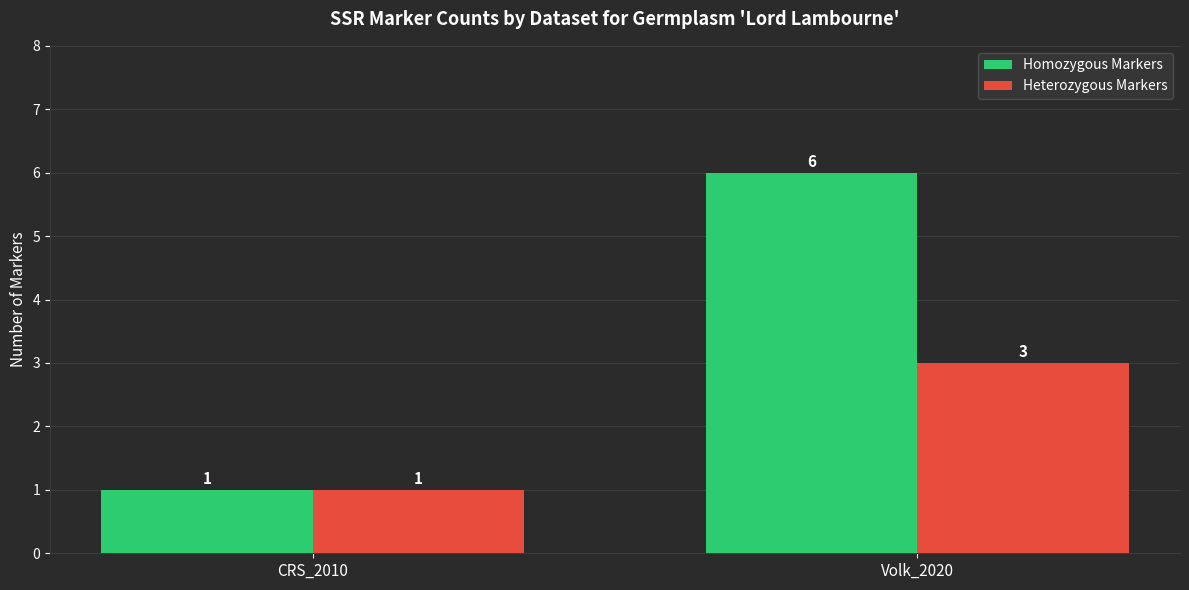

Read the Homozygous Markers value at CRS_2010.

1